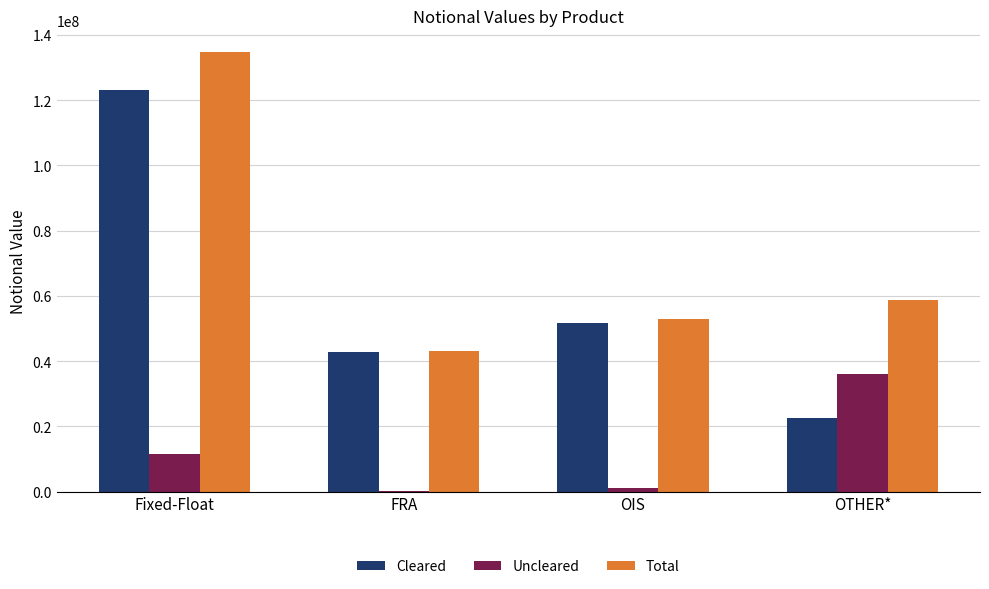

Are the bars horizontal?

No